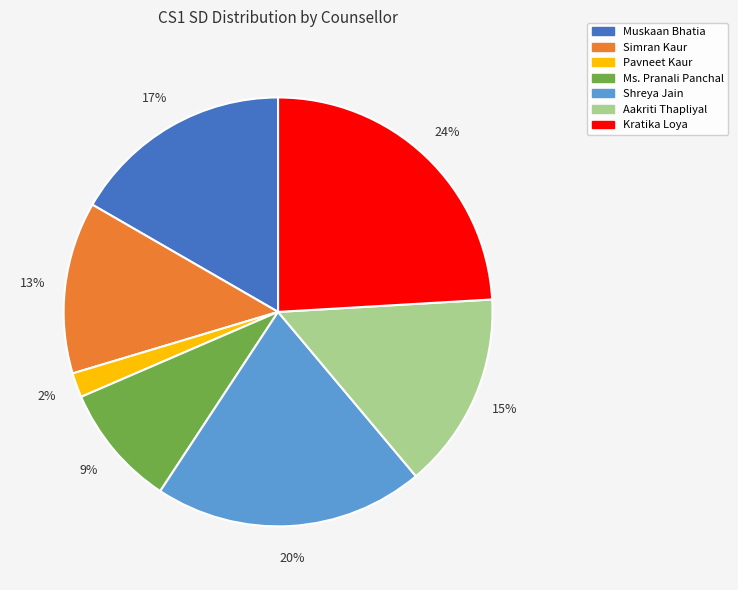

What is the smallest slice in the pie chart?

Pavneet Kaur